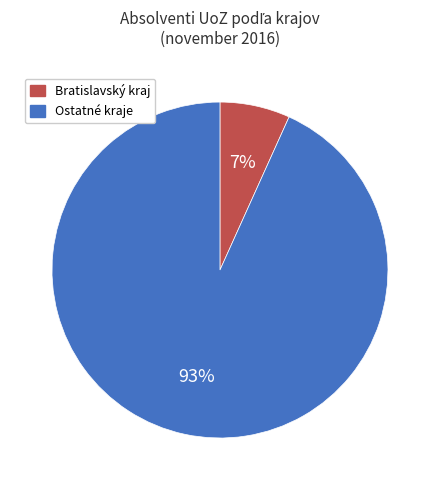

How many slices are in this pie chart?

2